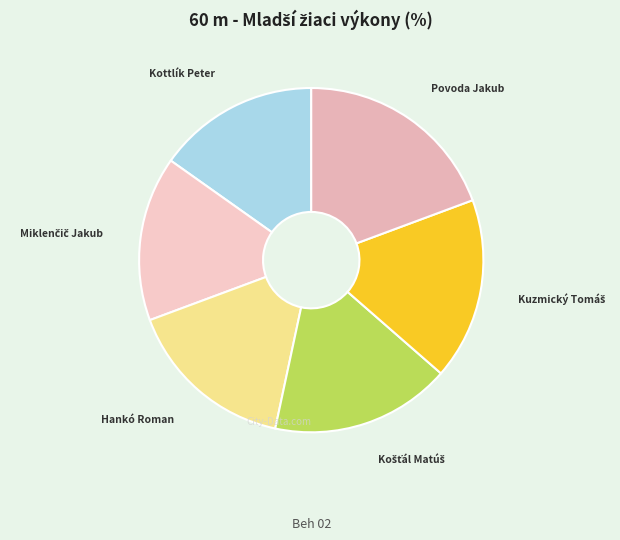

What is the ratio of the value at Kottlík Peter to the value at Povoda Jakub?

0.8